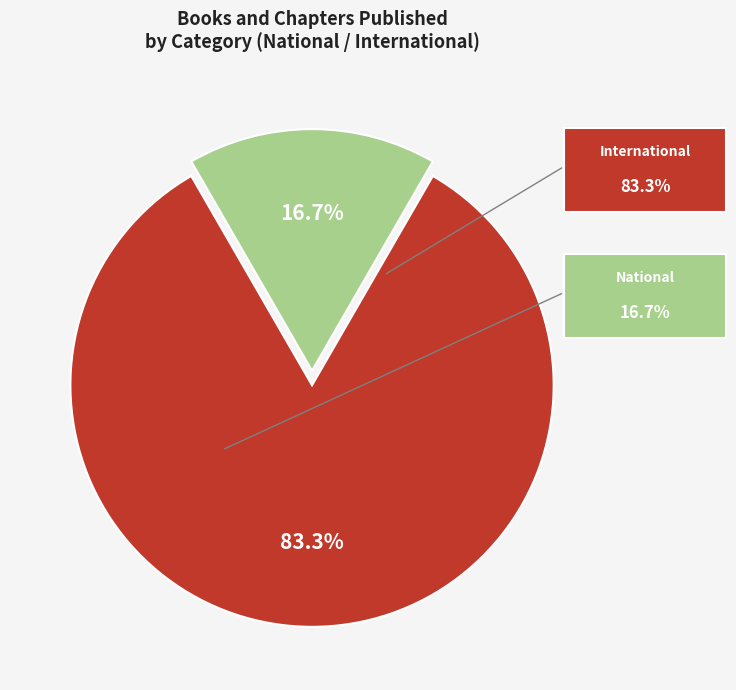

How many slices are in this pie chart?

2